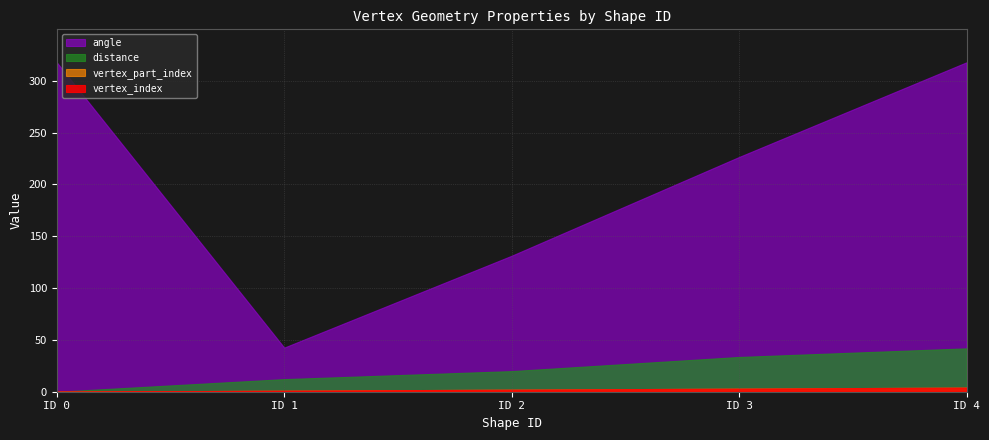

Reading left to right, list all the values displayed in this chart.

vertex_index: 0.0	1.0	2.0	3.0	4.0
vertex_part_index: 0.0	1.0	2.0	3.0	4.0
distance: 0.0	12.2	19.9	33.6	41.9
angle: 317.9	42.6	131.3	226.5	317.9